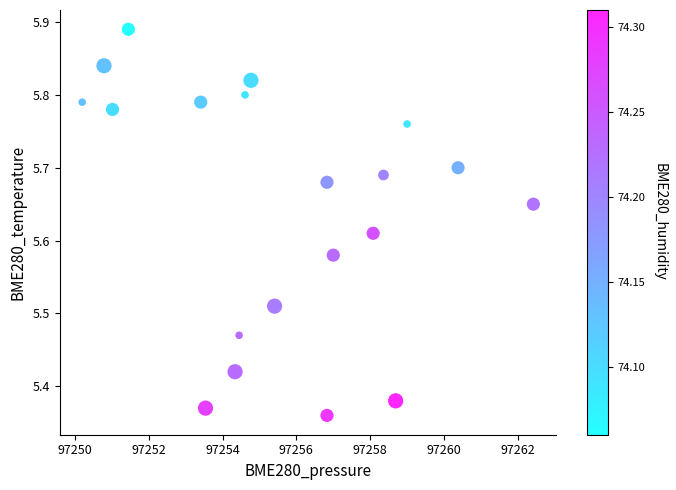

What is the range of Y values (max minus min)?

0.5